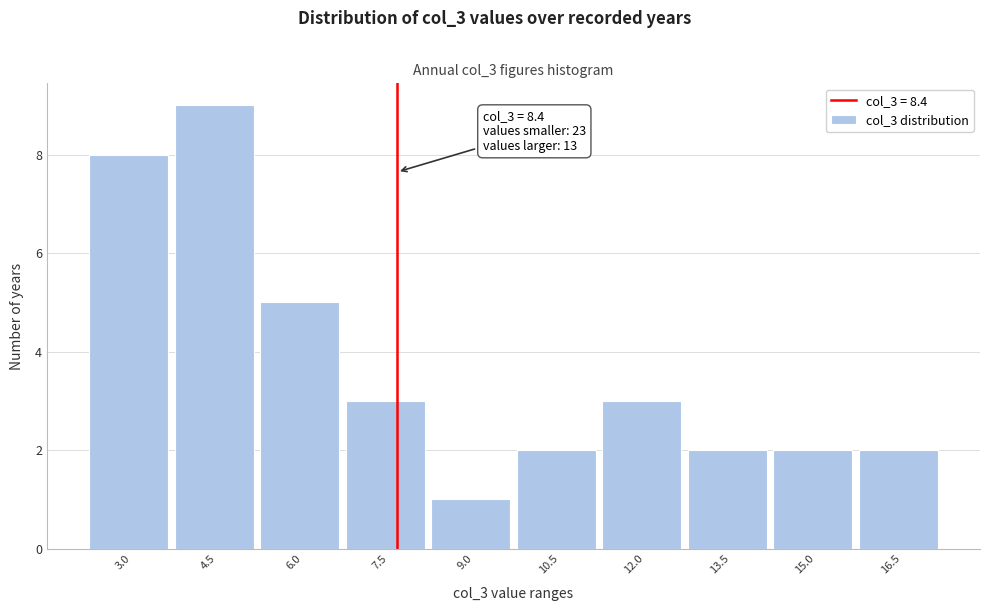

Reading right to left, list all the values displayed in this chart.

2	2	2	3	2	1	3	5	9	8